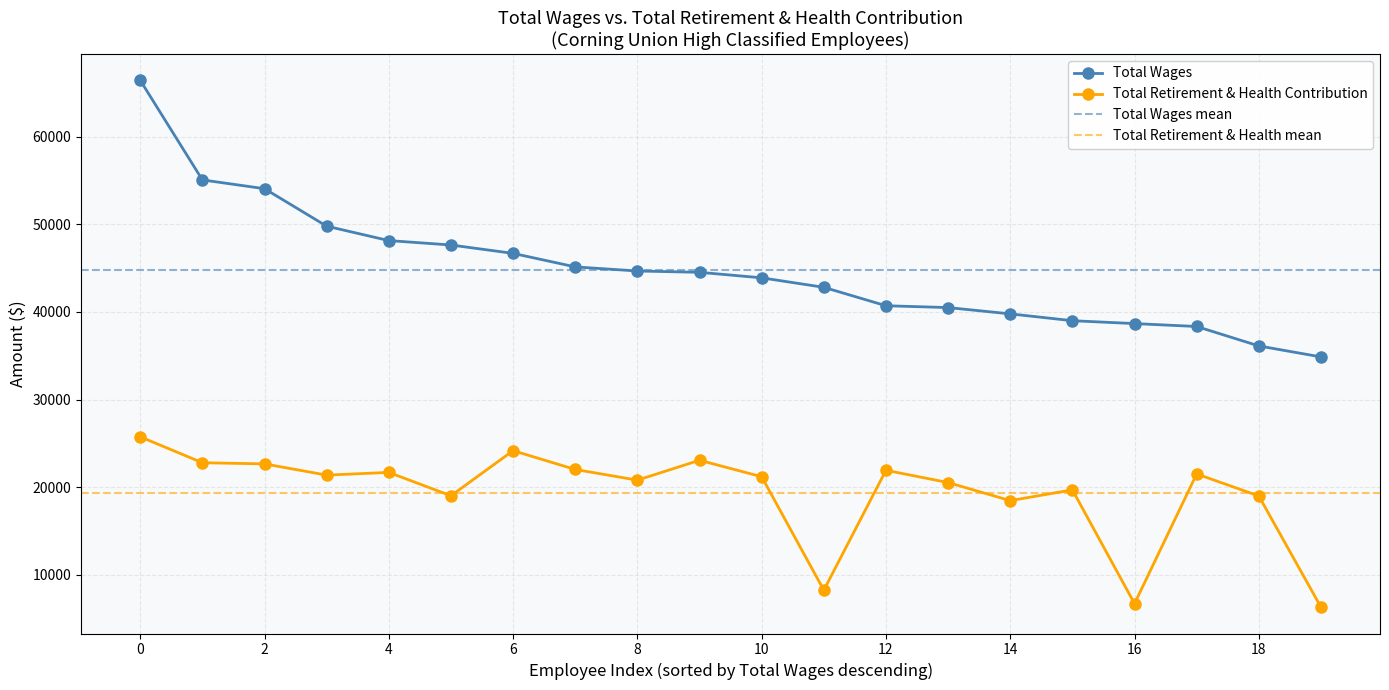

True or false: Total Retirement & Health Contribution and Total Wages cross at least once.

False